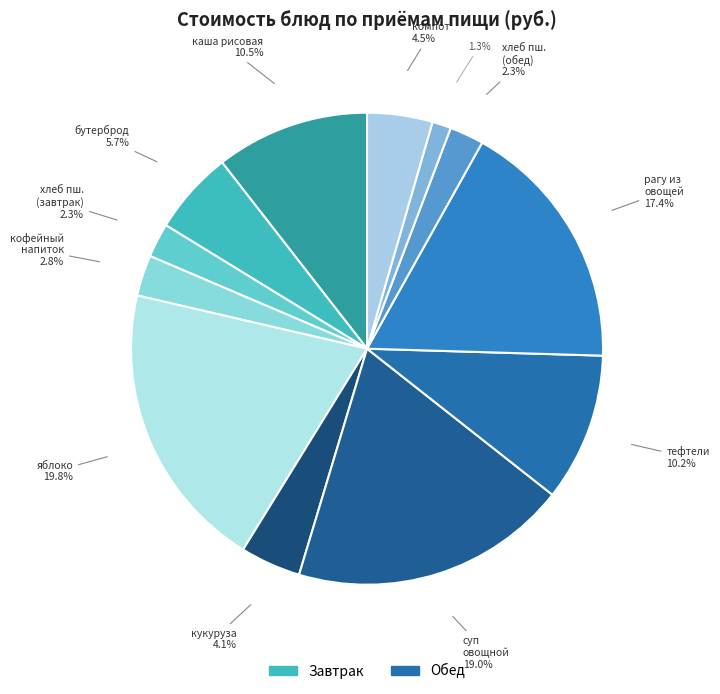

How many slices are in this pie chart?

12